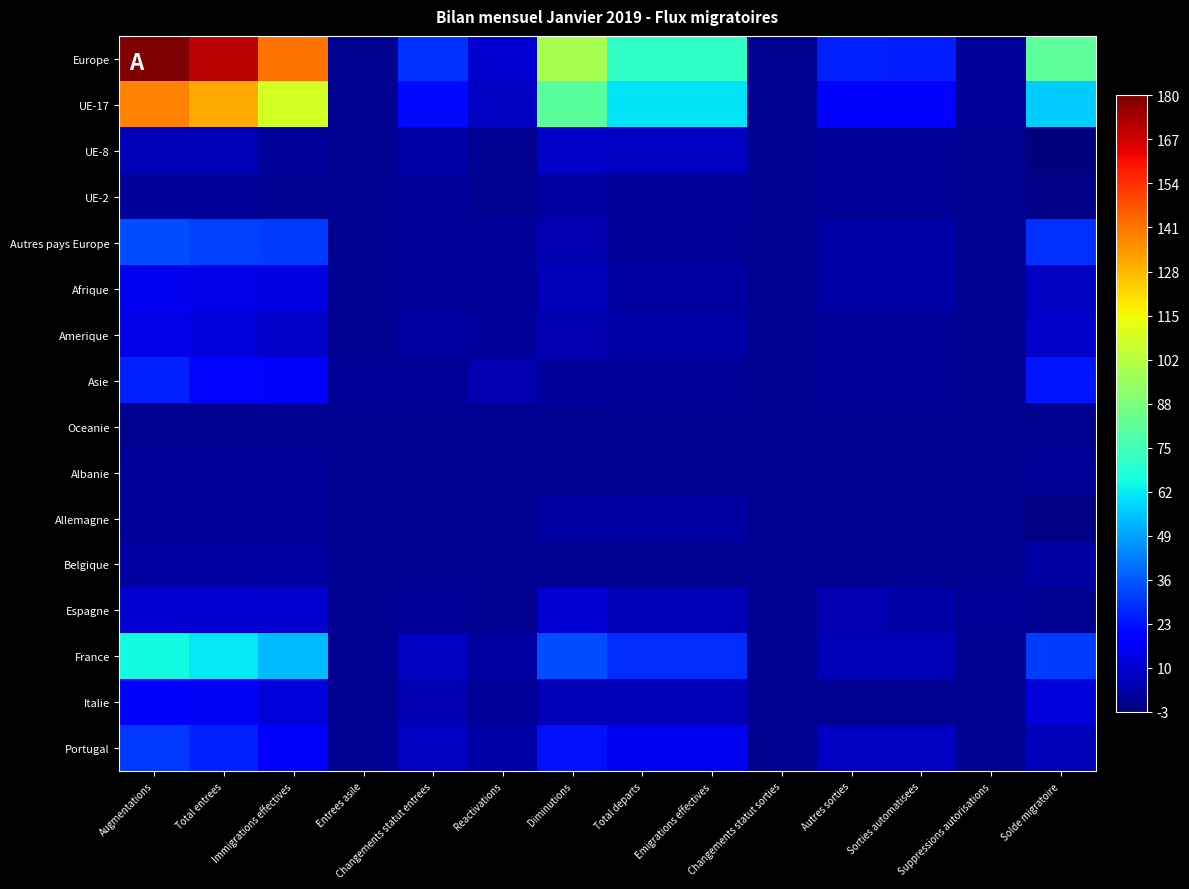

At Total entrees, list the series in order from smallest to largest.

Oceanie, Albanie, Allemagne, UE-2, Belgique, UE-8, Espagne, Amerique, Afrique, Italie, Asie, Portugal, Autres pays Europe, France, UE-17, Europe